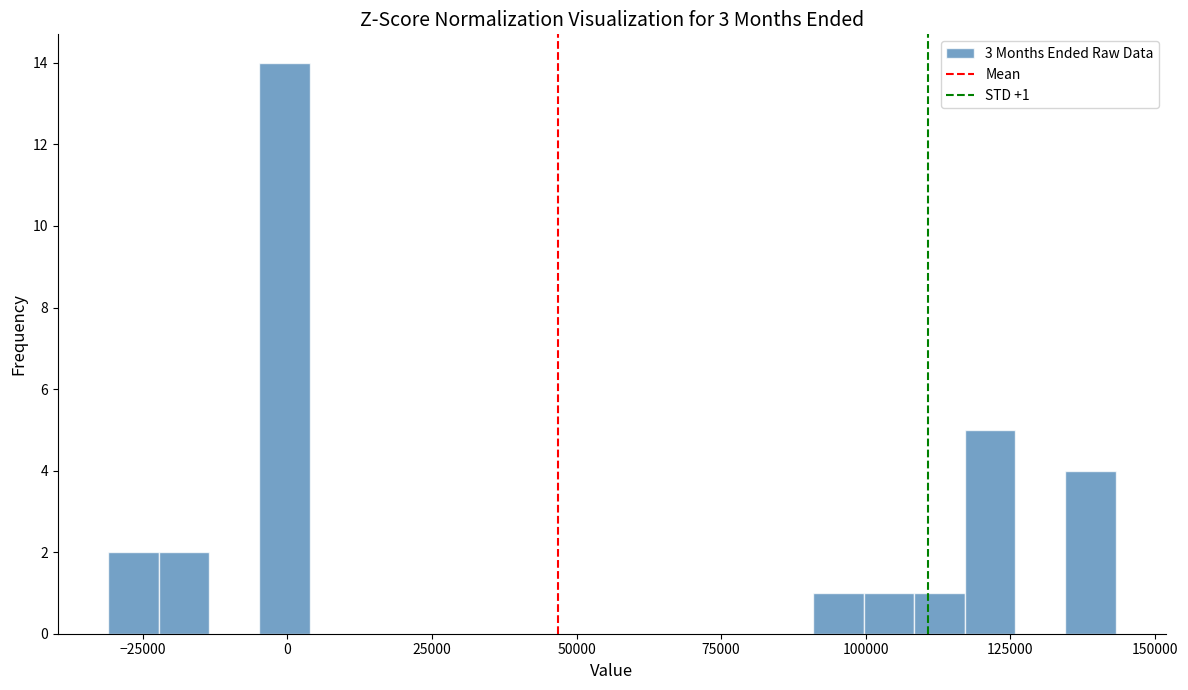

Around what value on the x-axis is the tallest bar? Give the approximate position of its centre, as read against the axis.

0